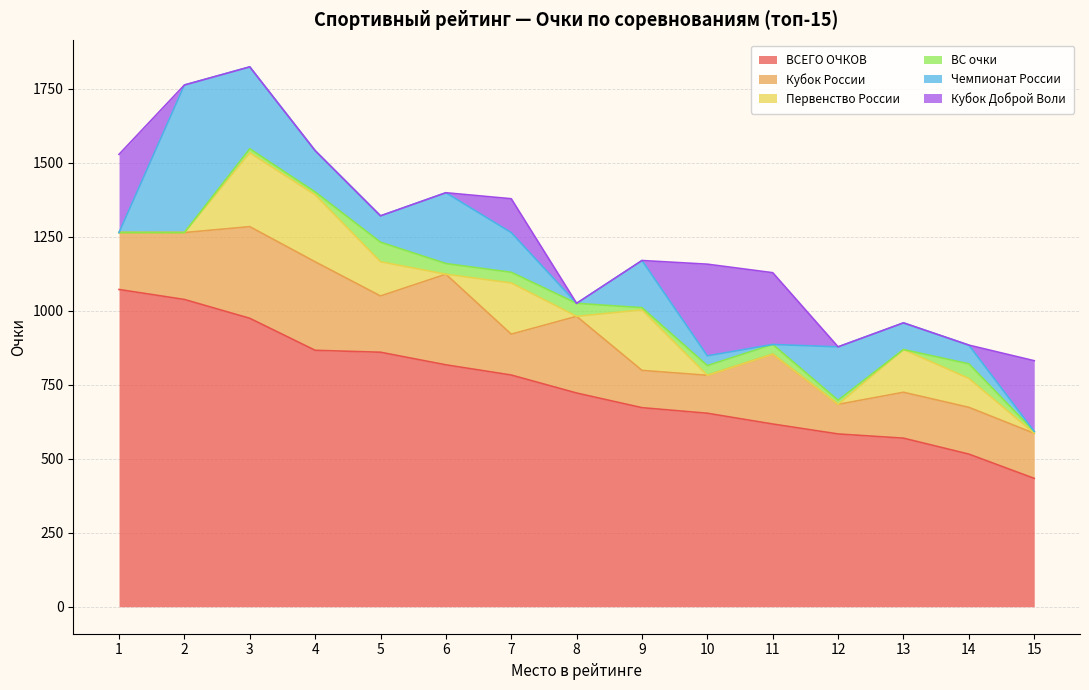

At which category does ВС очки reach its first local peak?

3